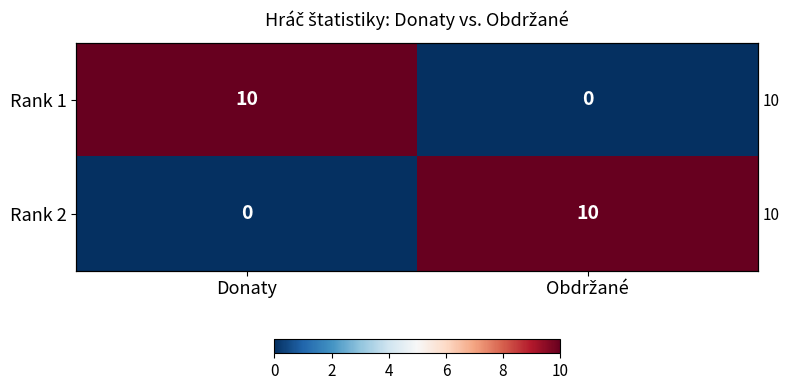

The Rank 2 series shows 10 at Obdržané. True or false?

True